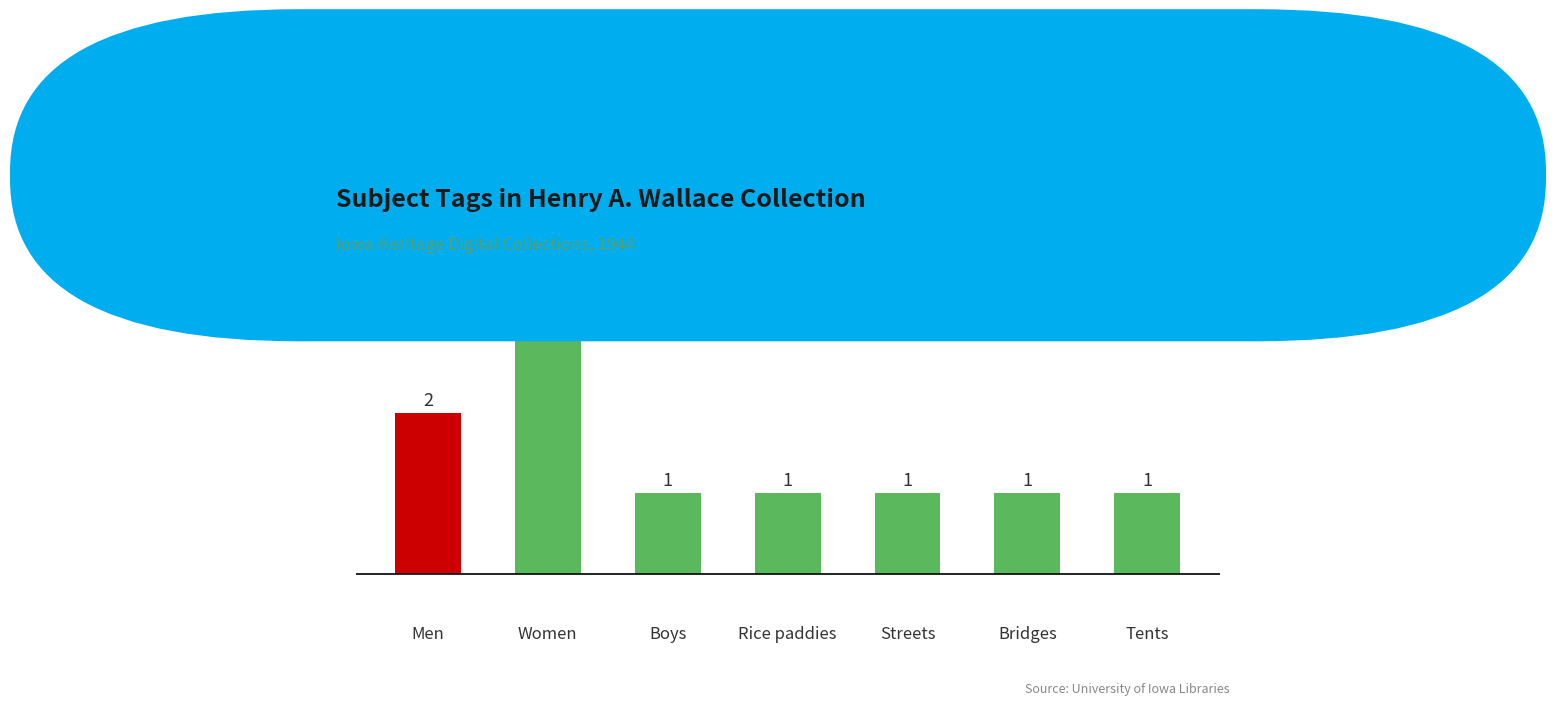

Reading left to right, transcribe all the data shown in this chart.

Men=2	Women=3	Boys=1	Rice paddies=1	Streets=1	Bridges=1	Tents=1